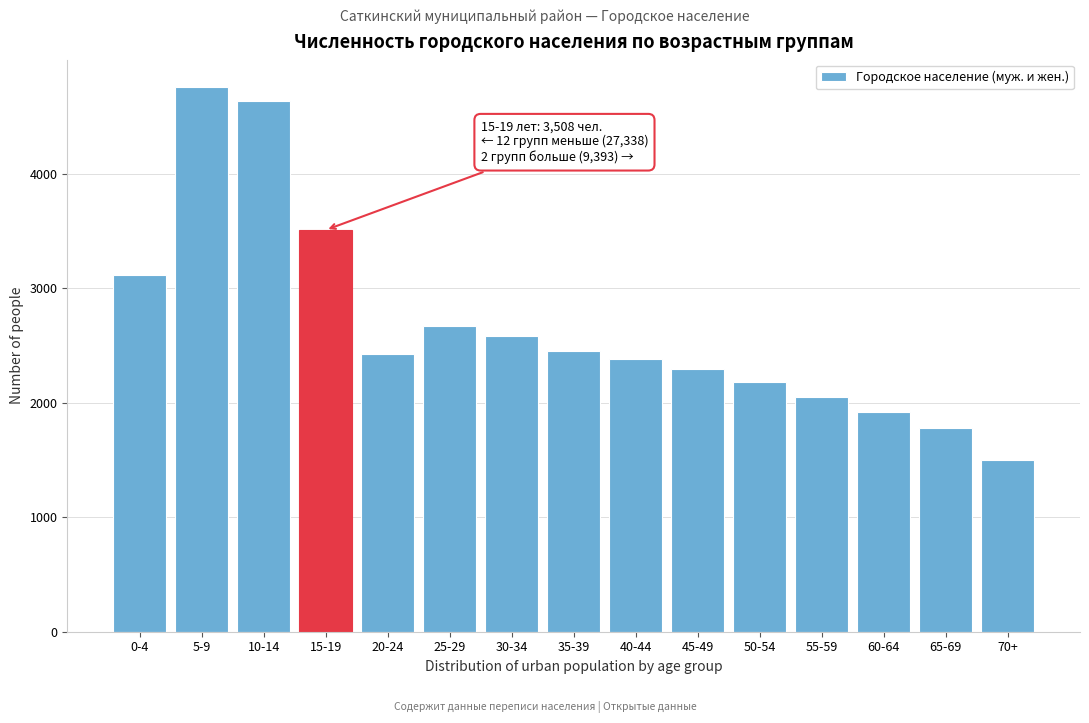

Reading left to right, extract all data points from this chart.

3116	4758	4635	3508	2423	2669	2580	2450	2380	2290	2180	2050	1920	1780	1500